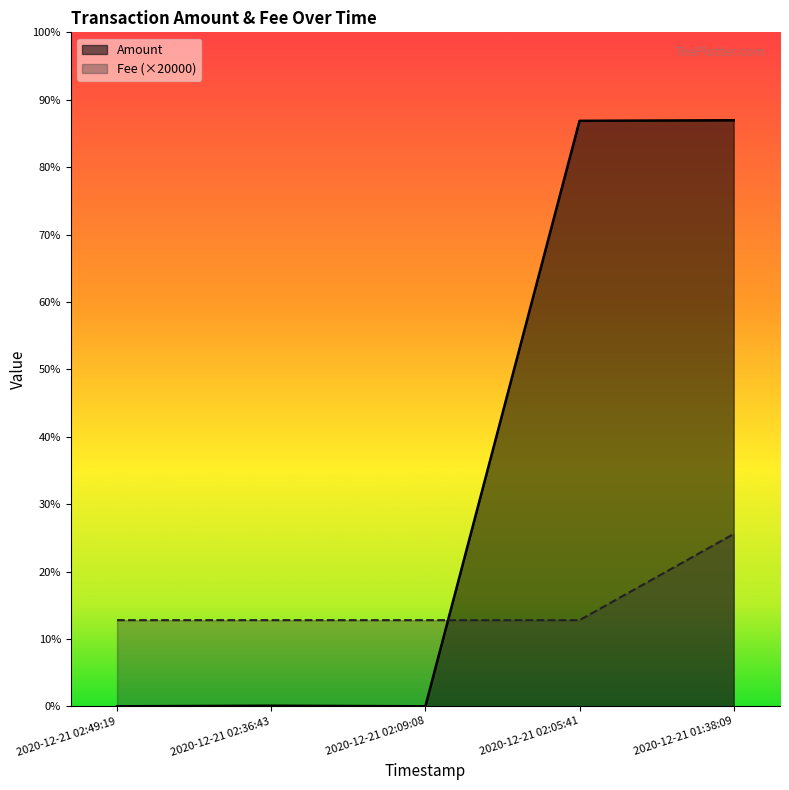

How many lines are shown in the chart?

2